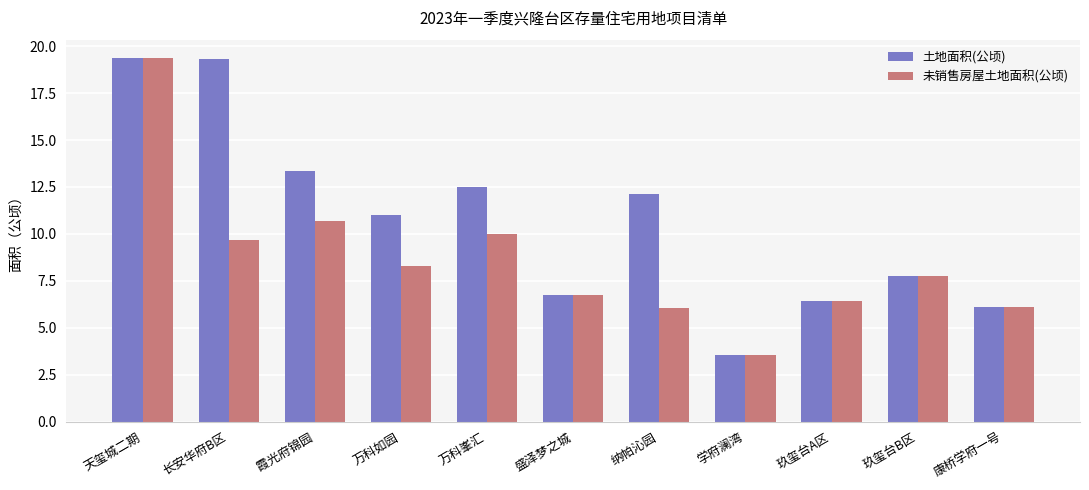

True or false: 未销售房屋土地面积(公顷) has a value of 7.8 at 玖玺台B区.

True